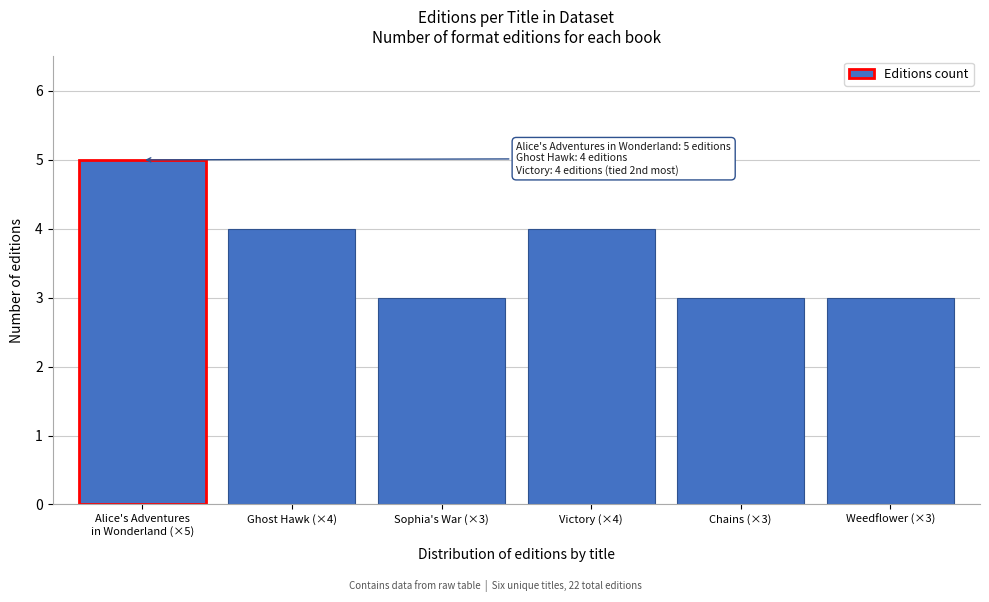

Reading left to right, what are all the values shown in this chart?

5	4	3	4	3	3